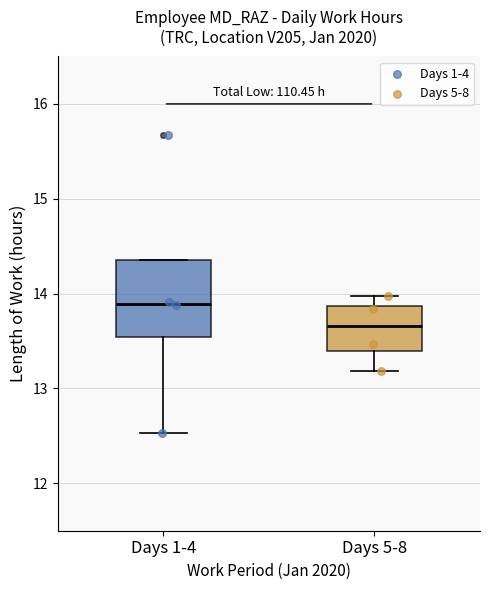

Reading left to right, read every box against the y-axis: the position of its median line, the range the box covers, and the ends of its whiskers. The values are not printed on the chart, so give them approximately, as read against the axis.

Days 1-4: median 13.9, box 13.5 to 14.4, whiskers 12.5 to 14.4
Days 5-8: median 13.7, box 13.4 to 13.9, whiskers 13.2 to 14.0